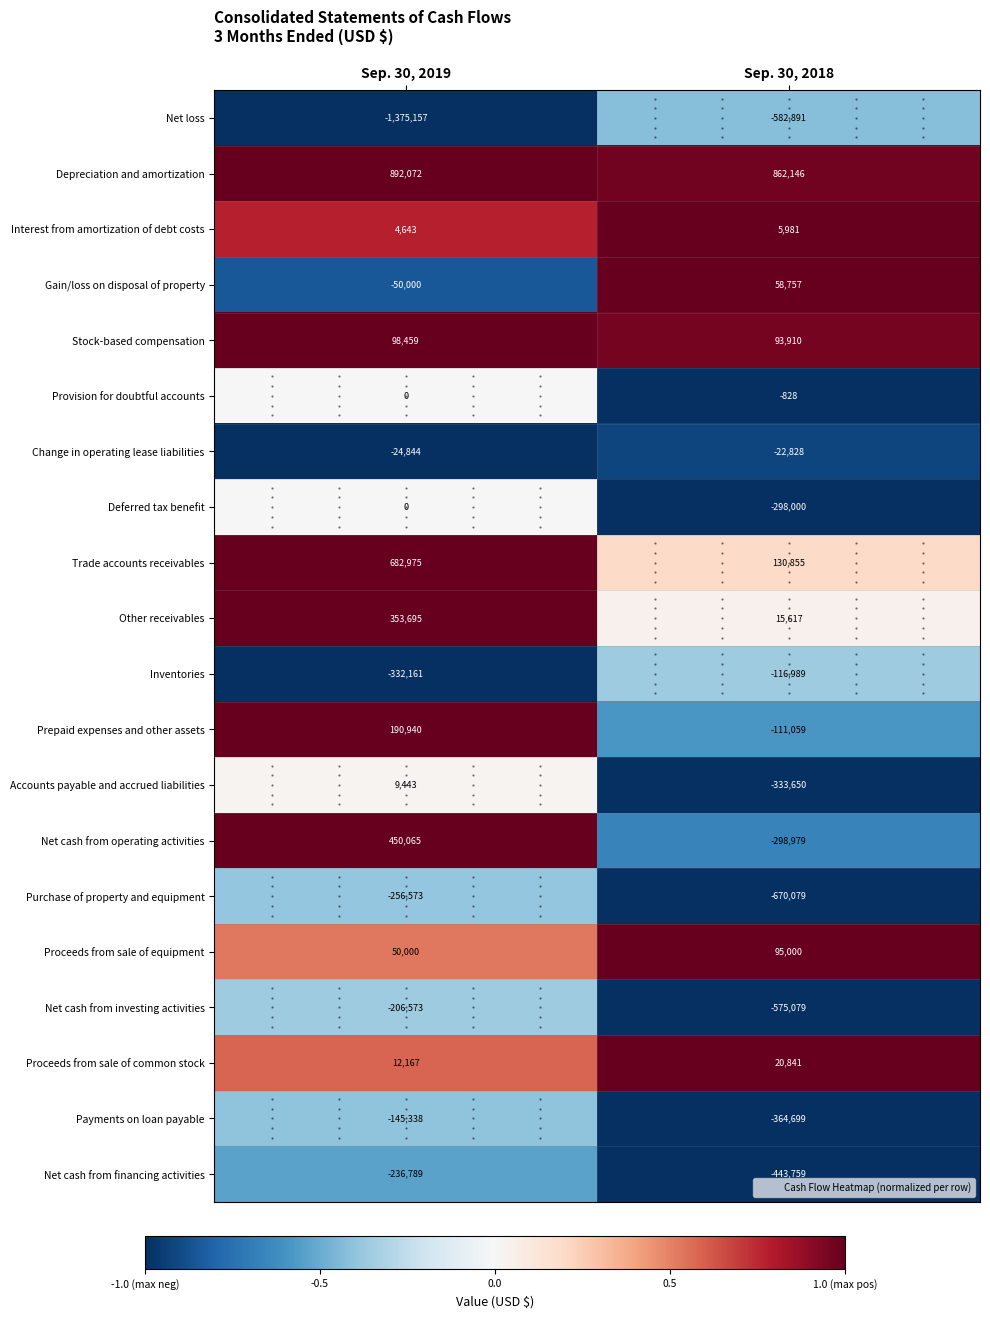

Which category has the highest value across all series?

Sep. 30, 2019